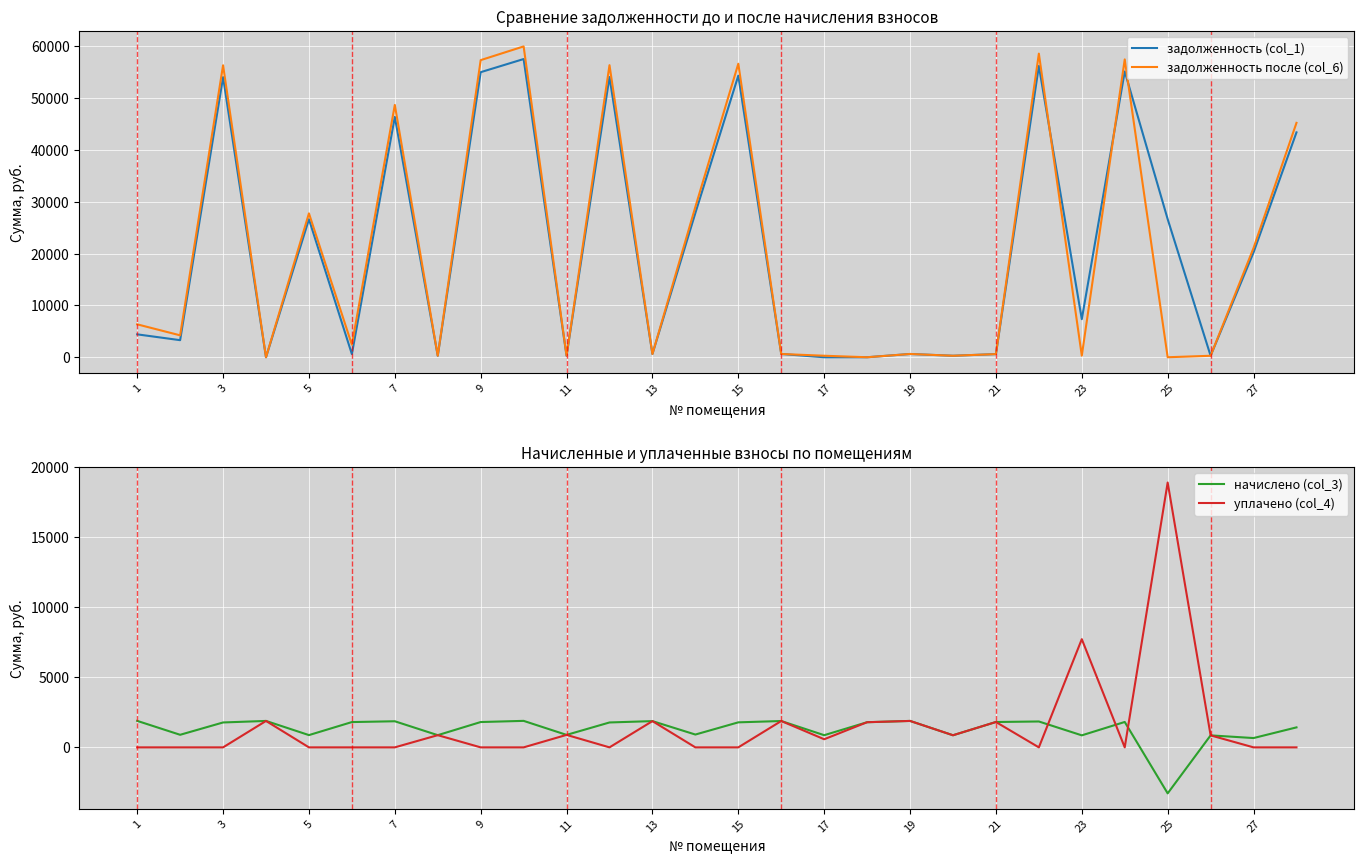

The value of задолженность (col_1) at 7 is 46364.0. True or false?

True